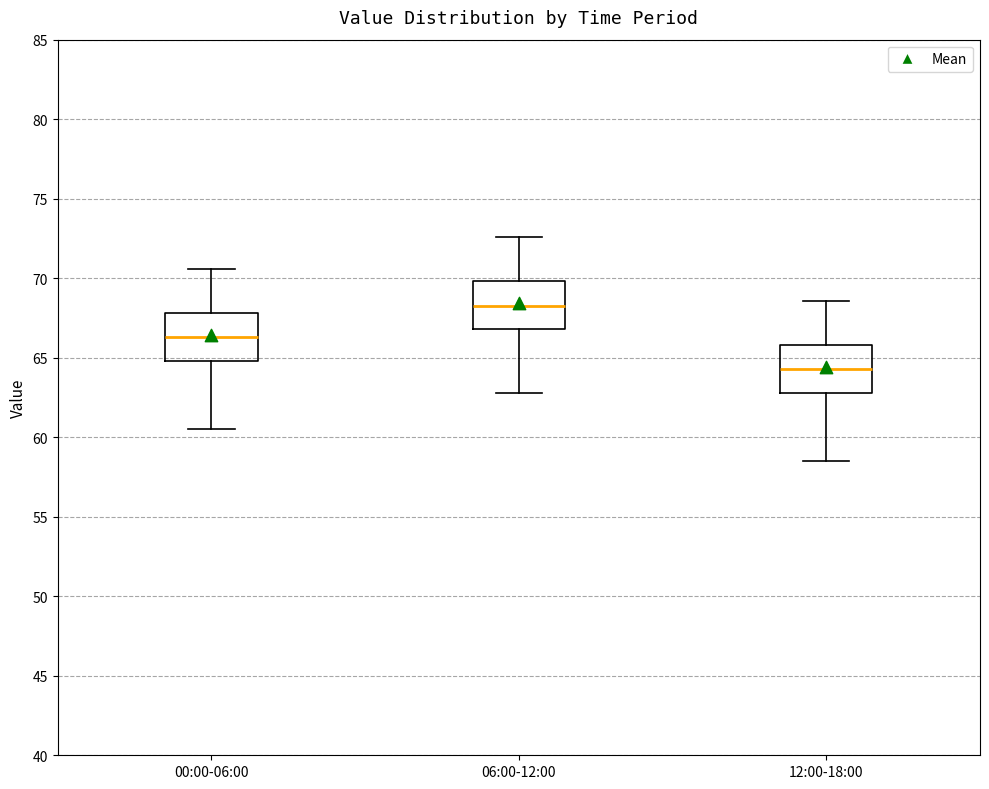

Reading left to right, transcribe this box plot: for each box, give where its median line is, the range the box spans, and where its two whiskers end, as read against the y-axis. The values are not printed on the chart, so give them approximately, as read against the axis.

00:00-06:00: median 66.5, box 65.0 to 68.0, whiskers 60.5 to 70.5
06:00-12:00: median 68.5, box 67.0 to 70.0, whiskers 63.0 to 72.5
12:00-18:00: median 64.5, box 63.0 to 66.0, whiskers 58.5 to 68.5